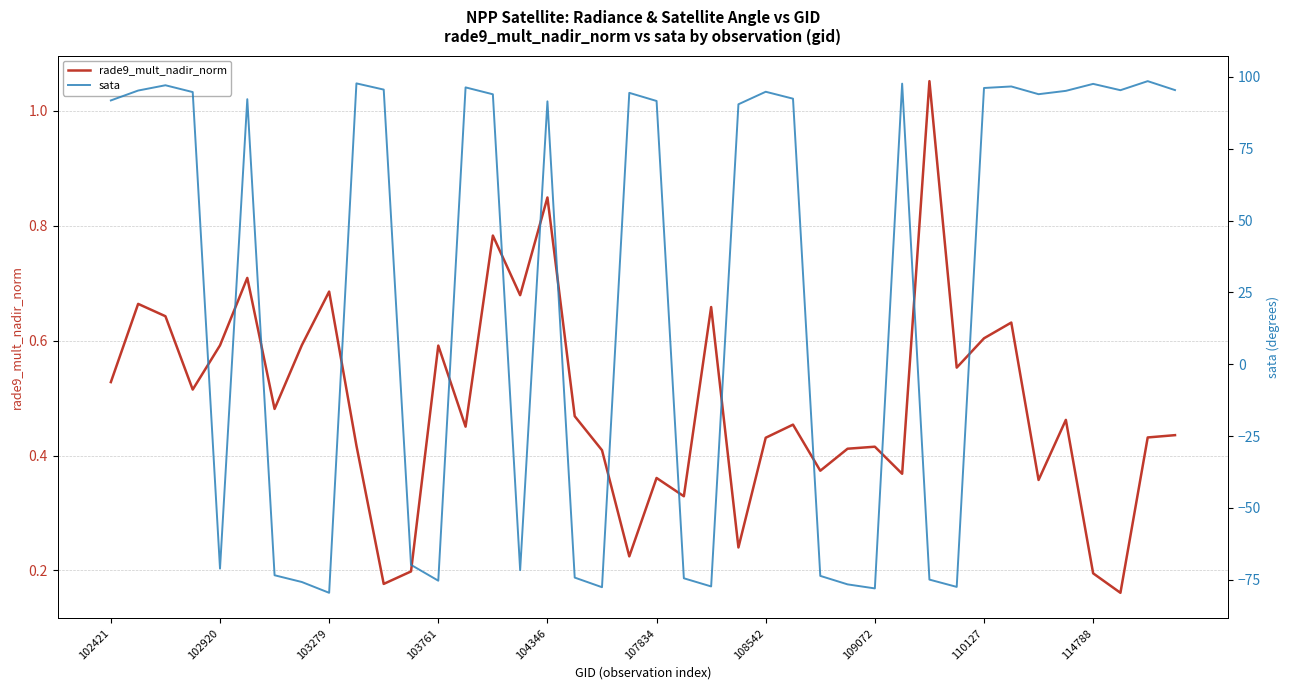

What is the sum of the rade9_mult_nadir_norm values at 29 and 21?

0.7